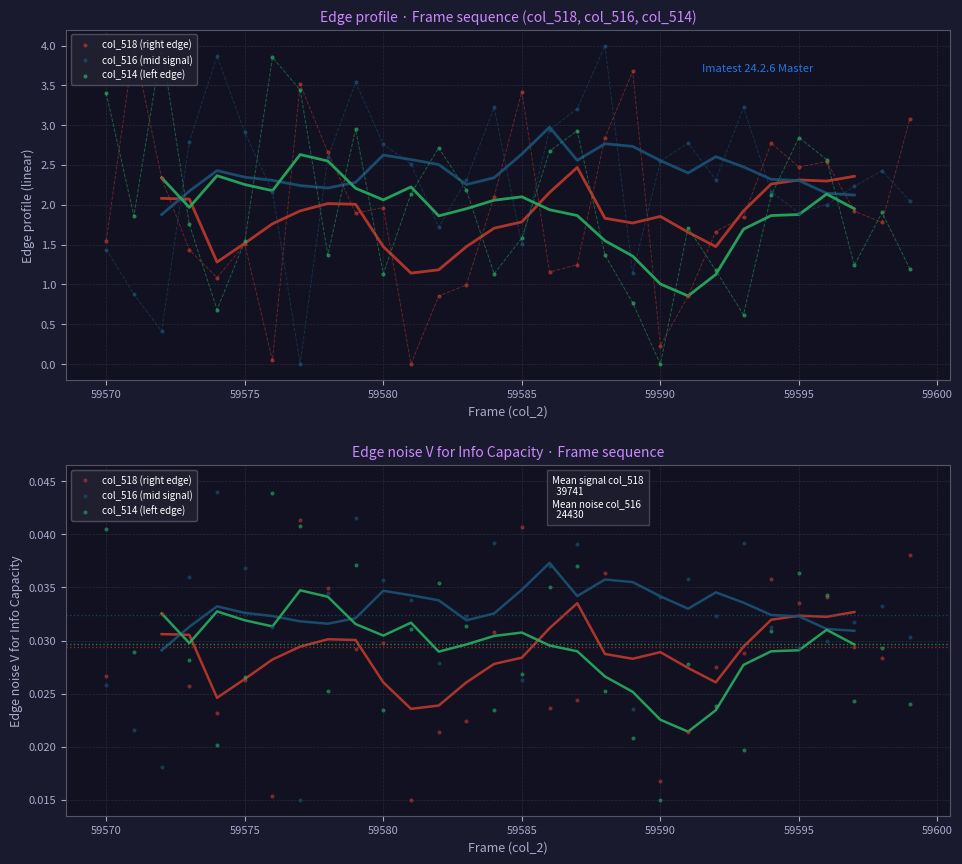

At how many categories does at least one series exceed 0?

30